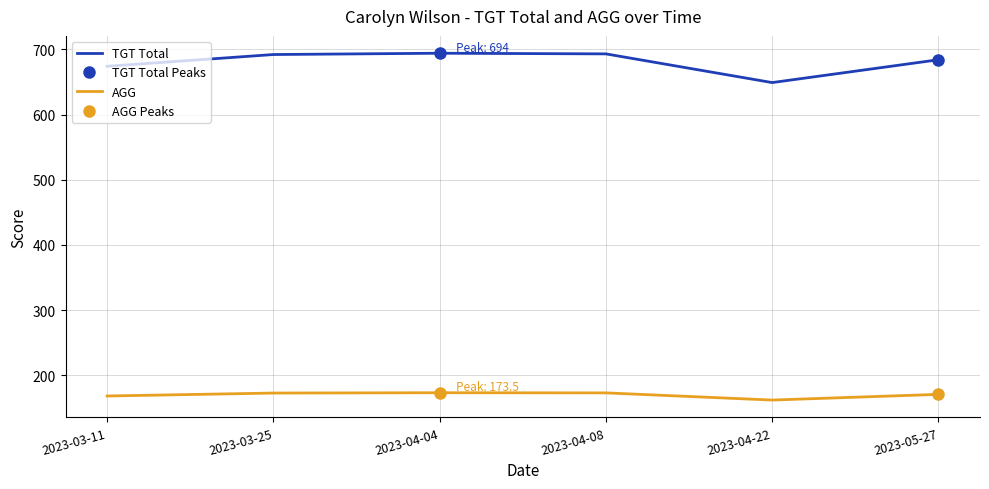

What is the greatest value displayed?

694.0